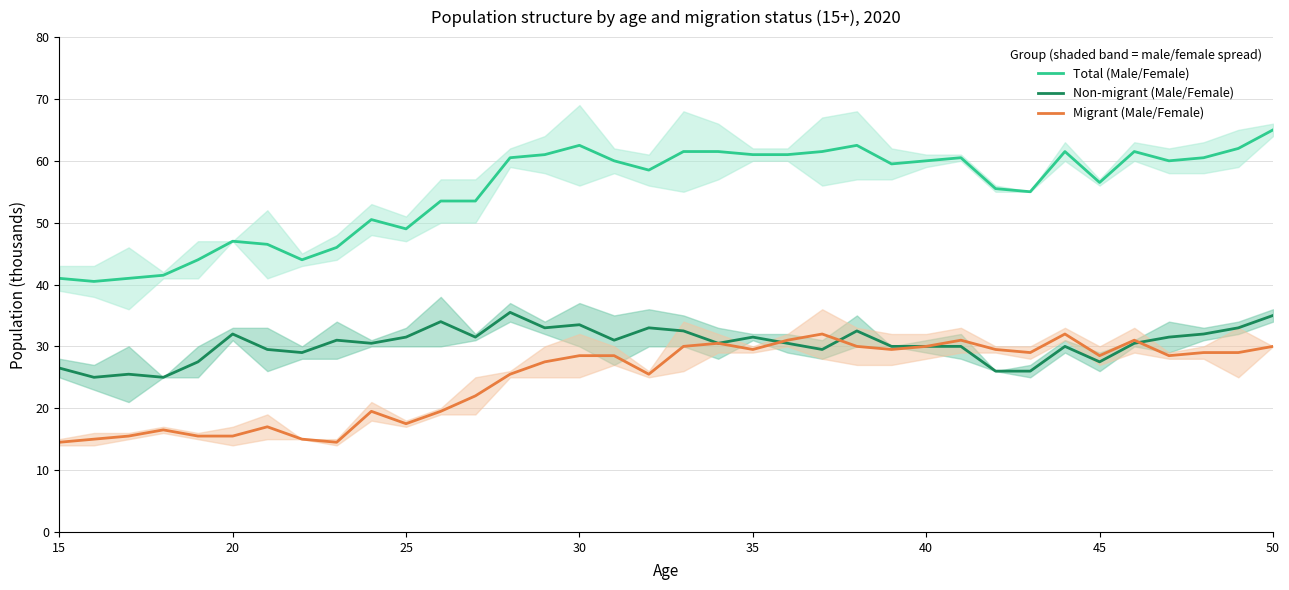

Which series has the largest range (max minus min)?

Total (Male/Female)